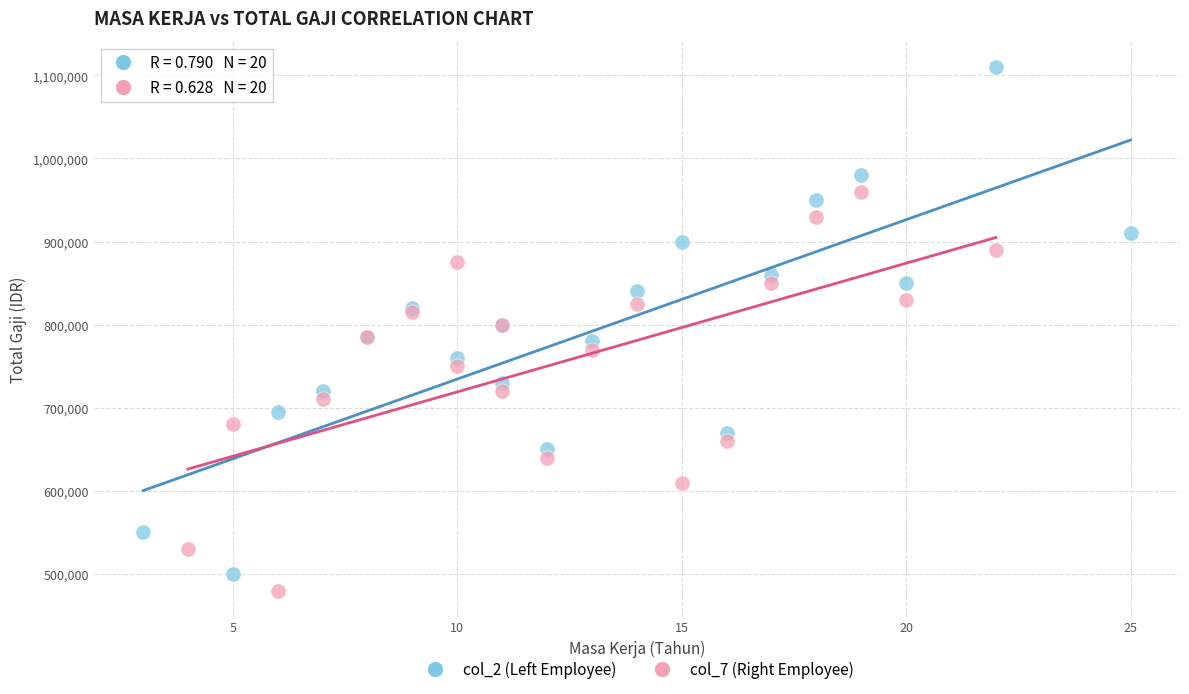

Which series reaches the maximum Y coordinate?

col_2 (Left Employee)